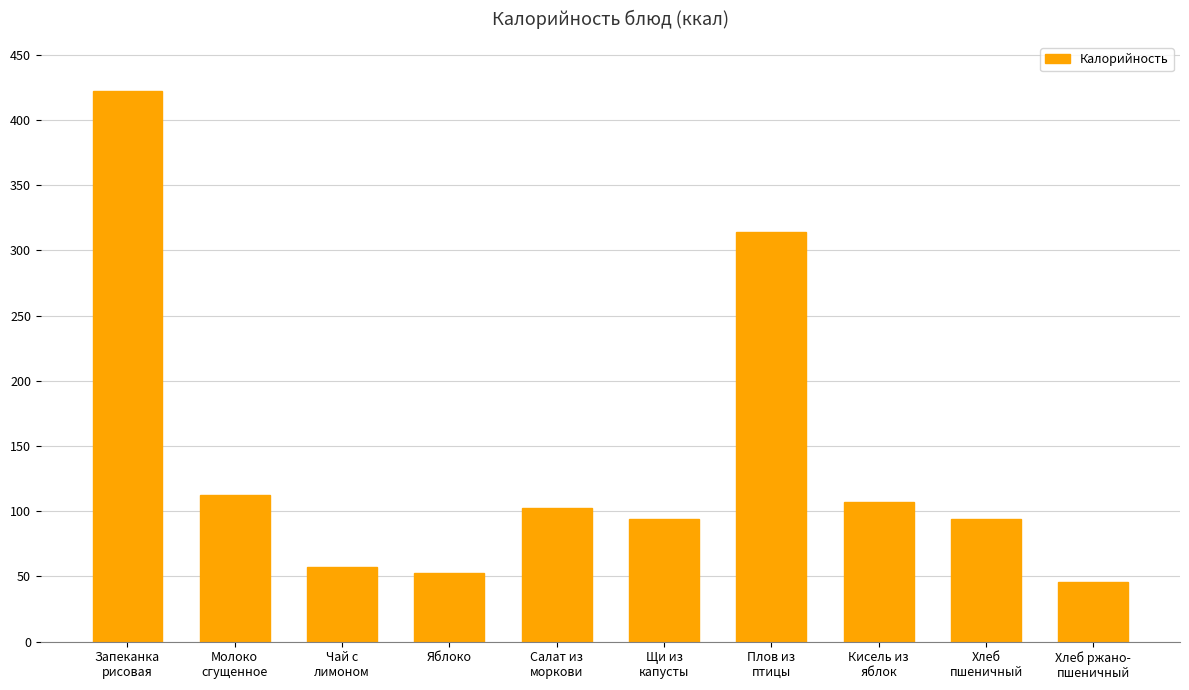

What is the average value?

140.2